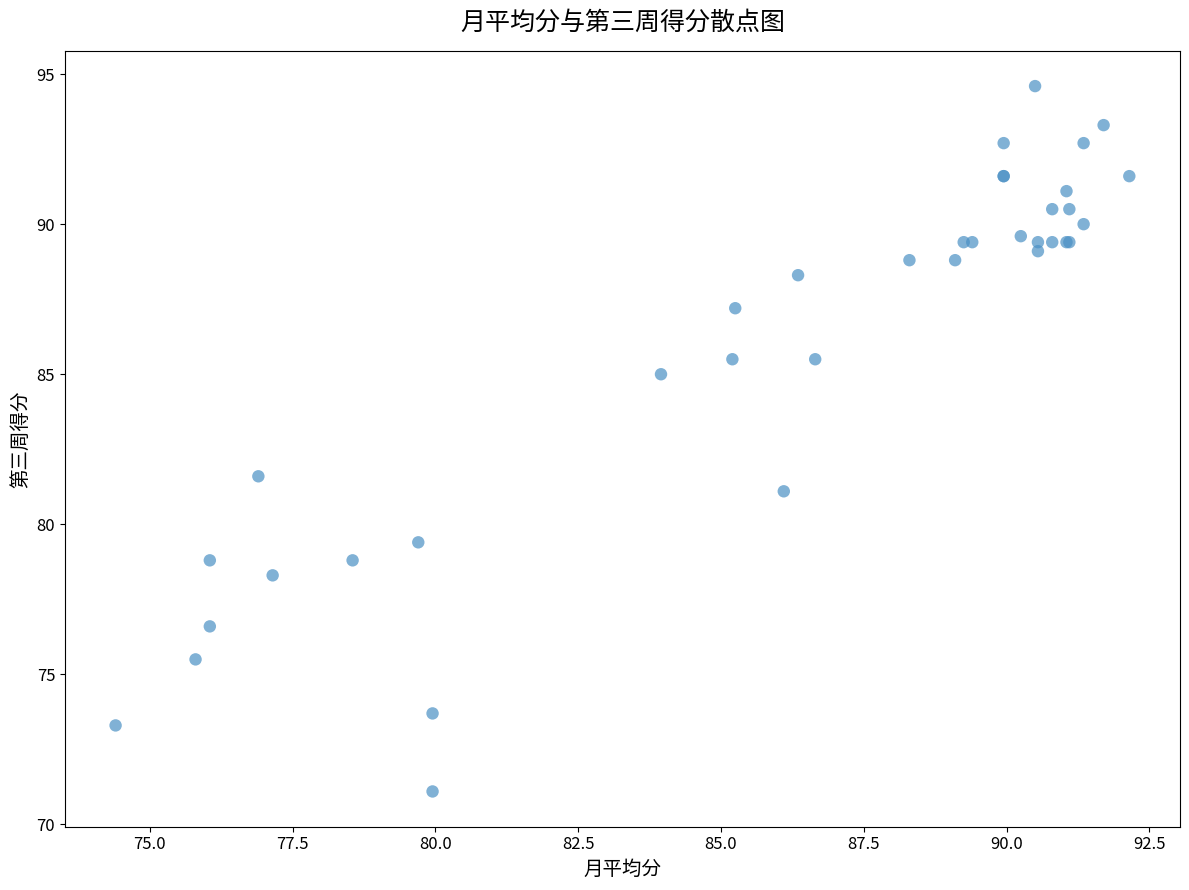

What Y value in the scatter plot is closest to 82?

81.6